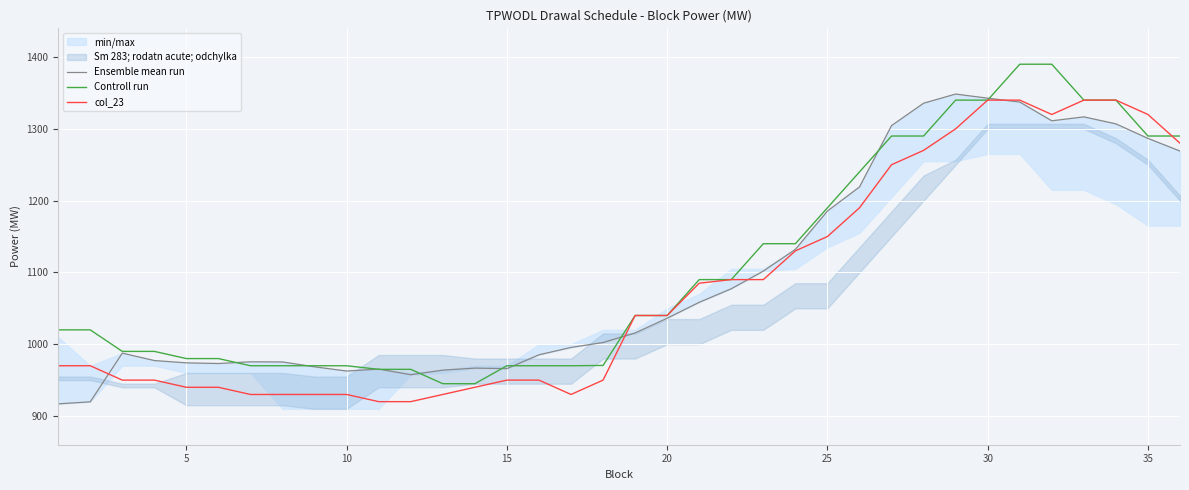

What is the highest value of the Ensemble mean run series?

1348.5